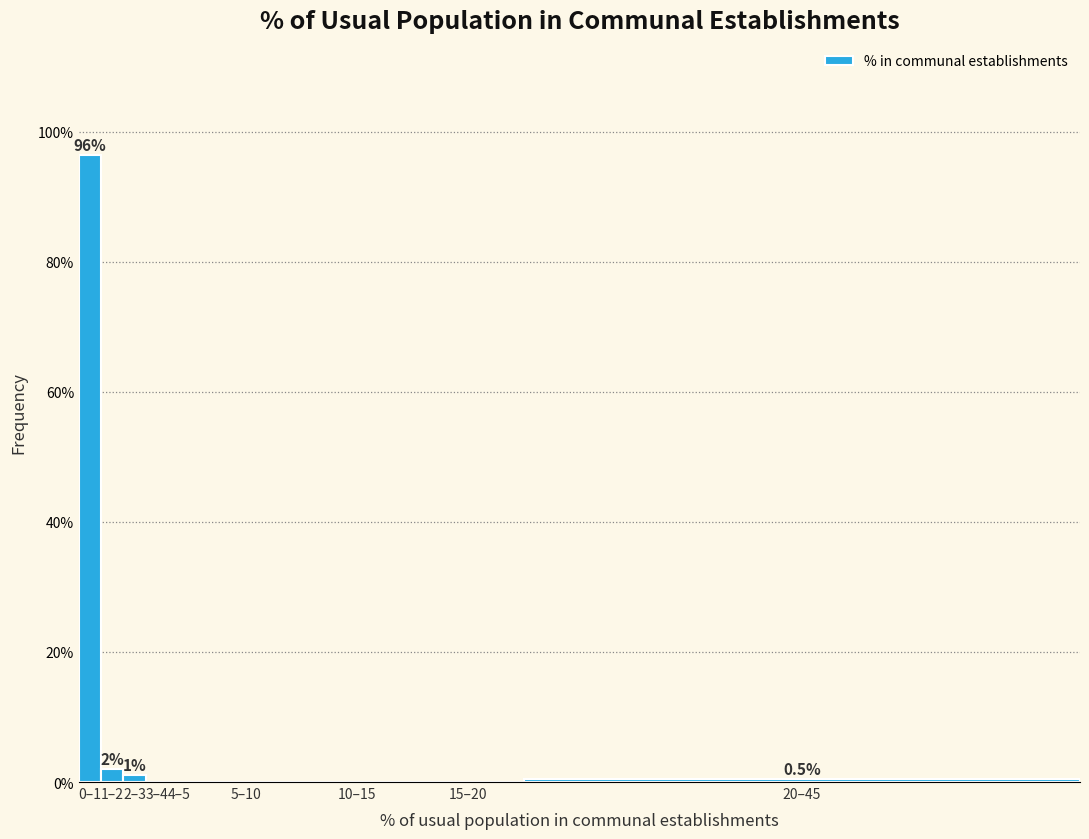

Reading left to right, what are all the values shown in this chart?

0–1=96.4	1–2=2.0	2–3=1.0	3–4=0.0	4–5=0.0	5–10=0.0	10–15=0.0	15–20=0.0	20–45=0.5